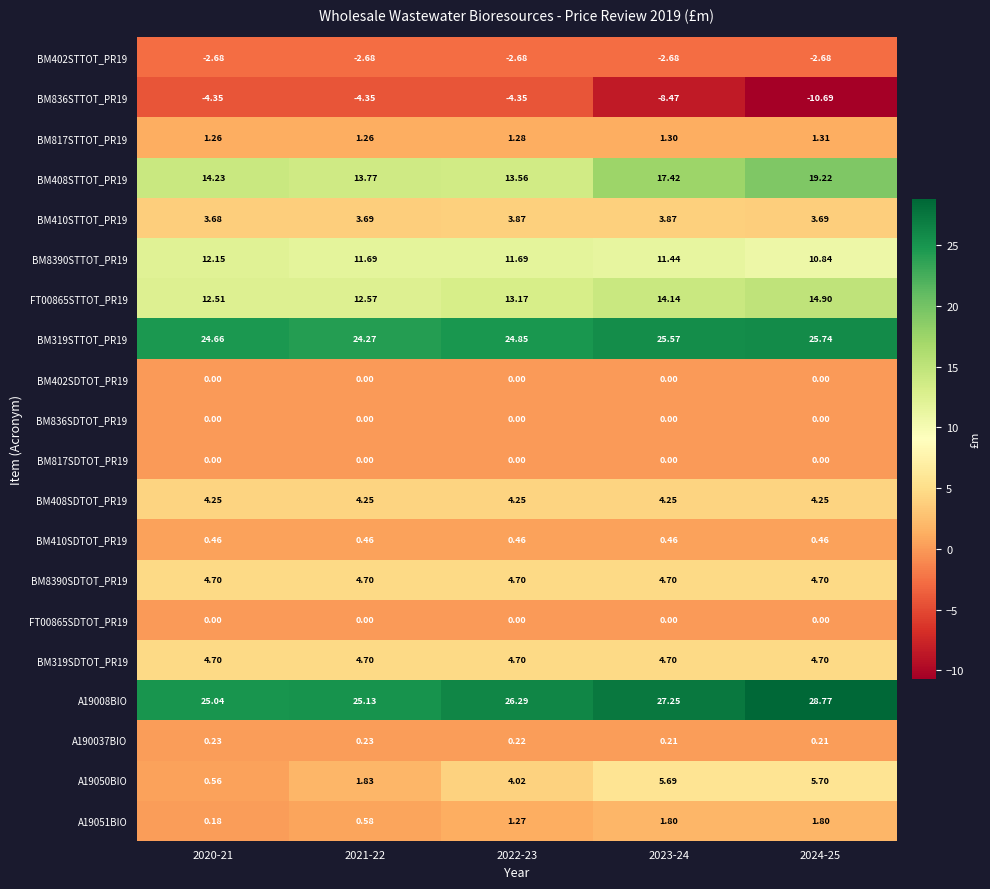

Reading left to right, list all the values displayed in this chart.

BM402STTOT_PR19: 2020-21=-2.7	2021-22=-2.7	2022-23=-2.7	2023-24=-2.7	2024-25=-2.7
BM836STTOT_PR19: 2020-21=-4.3	2021-22=-4.3	2022-23=-4.3	2023-24=-8.5	2024-25=-10.7
BM817STTOT_PR19: 2020-21=1.3	2021-22=1.3	2022-23=1.3	2023-24=1.3	2024-25=1.3
BM408STTOT_PR19: 2020-21=14.2	2021-22=13.8	2022-23=13.6	2023-24=17.4	2024-25=19.2
BM410STTOT_PR19: 2020-21=3.7	2021-22=3.7	2022-23=3.9	2023-24=3.9	2024-25=3.7
BM8390STTOT_PR19: 2020-21=12.2	2021-22=11.7	2022-23=11.7	2023-24=11.4	2024-25=10.8
FT00865STTOT_PR19: 2020-21=12.5	2021-22=12.6	2022-23=13.2	2023-24=14.1	2024-25=14.9
BM319STTOT_PR19: 2020-21=24.7	2021-22=24.3	2022-23=24.9	2023-24=25.6	2024-25=25.7
BM402SDTOT_PR19: 2020-21=0.0	2021-22=0.0	2022-23=0.0	2023-24=0.0	2024-25=0.0
BM836SDTOT_PR19: 2020-21=0.0	2021-22=0.0	2022-23=0.0	2023-24=0.0	2024-25=0.0
BM817SDTOT_PR19: 2020-21=0.0	2021-22=0.0	2022-23=0.0	2023-24=0.0	2024-25=0.0
BM408SDTOT_PR19: 2020-21=4.2	2021-22=4.2	2022-23=4.2	2023-24=4.2	2024-25=4.2
BM410SDTOT_PR19: 2020-21=0.5	2021-22=0.5	2022-23=0.5	2023-24=0.5	2024-25=0.5
BM8390SDTOT_PR19: 2020-21=4.7	2021-22=4.7	2022-23=4.7	2023-24=4.7	2024-25=4.7
FT00865SDTOT_PR19: 2020-21=0.0	2021-22=0.0	2022-23=0.0	2023-24=0.0	2024-25=0.0
BM319SDTOT_PR19: 2020-21=4.7	2021-22=4.7	2022-23=4.7	2023-24=4.7	2024-25=4.7
A19008BIO: 2020-21=25.0	2021-22=25.1	2022-23=26.3	2023-24=27.2	2024-25=28.8
A190037BIO: 2020-21=0.2	2021-22=0.2	2022-23=0.2	2023-24=0.2	2024-25=0.2
A19050BIO: 2020-21=0.6	2021-22=1.8	2022-23=4.0	2023-24=5.7	2024-25=5.7
A19051BIO: 2020-21=0.2	2021-22=0.6	2022-23=1.3	2023-24=1.8	2024-25=1.8